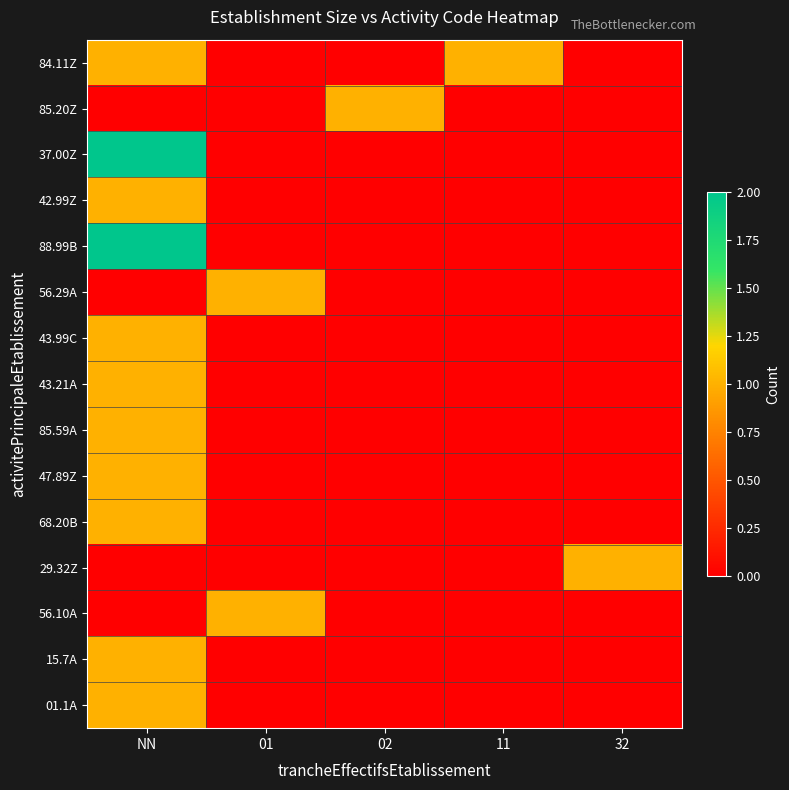

Reading right to left, transcribe all the data shown in this chart.

84.11Z: 32=0	11=1	02=0	01=0	NN=1
85.20Z: 32=0	11=0	02=1	01=0	NN=0
37.00Z: 32=0	11=0	02=0	01=0	NN=2
42.99Z: 32=0	11=0	02=0	01=0	NN=1
88.99B: 32=0	11=0	02=0	01=0	NN=2
56.29A: 32=0	11=0	02=0	01=1	NN=0
43.99C: 32=0	11=0	02=0	01=0	NN=1
43.21A: 32=0	11=0	02=0	01=0	NN=1
85.59A: 32=0	11=0	02=0	01=0	NN=1
47.89Z: 32=0	11=0	02=0	01=0	NN=1
68.20B: 32=0	11=0	02=0	01=0	NN=1
29.32Z: 32=1	11=0	02=0	01=0	NN=0
56.10A: 32=0	11=0	02=0	01=1	NN=0
15.7A: 32=0	11=0	02=0	01=0	NN=1
01.1A: 32=0	11=0	02=0	01=0	NN=1